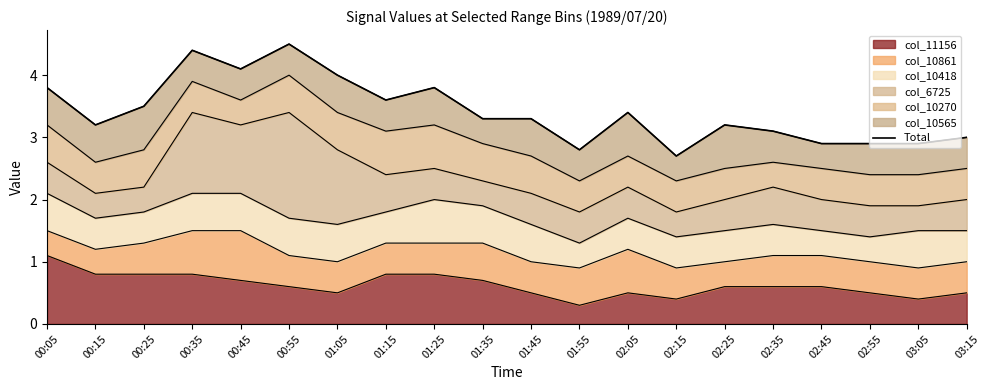

Which has a higher value, 00:05 or 01:55?

00:05